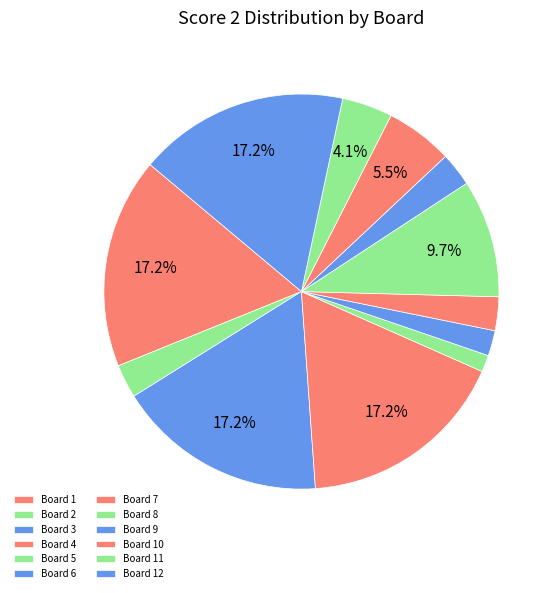

How many segments does this pie chart have?

12